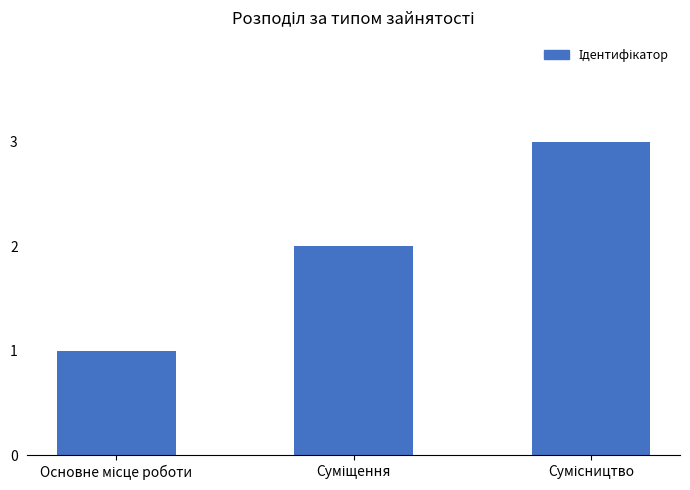

What is the maximum value shown in the chart?

3